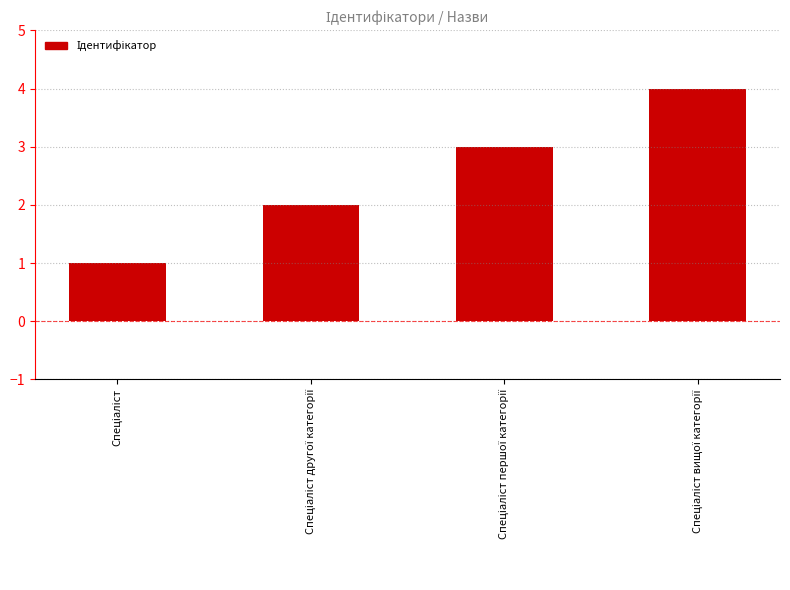

How many values are below 3?

2